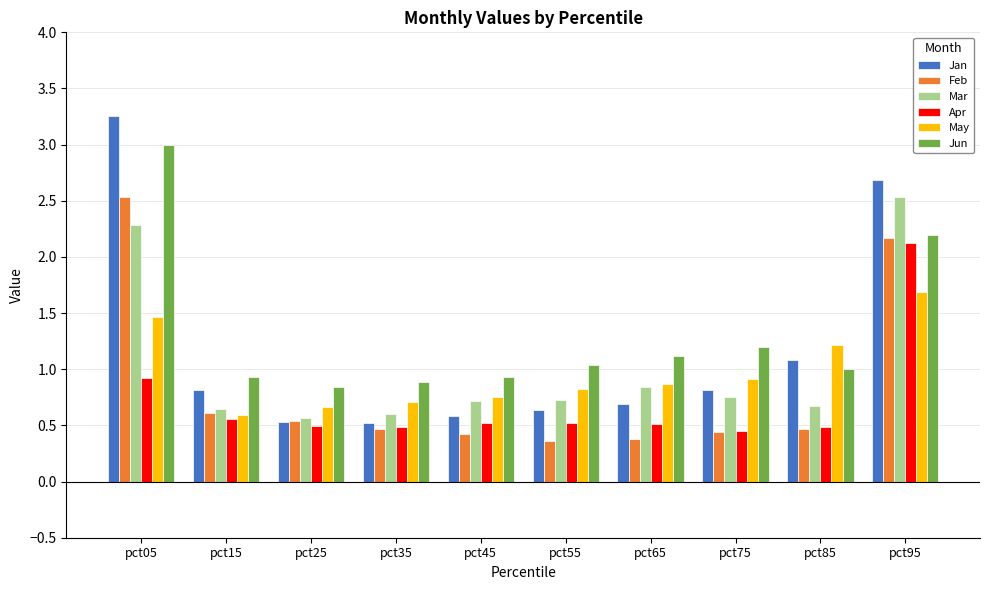

What is the total value across all series at pct75?

4.6